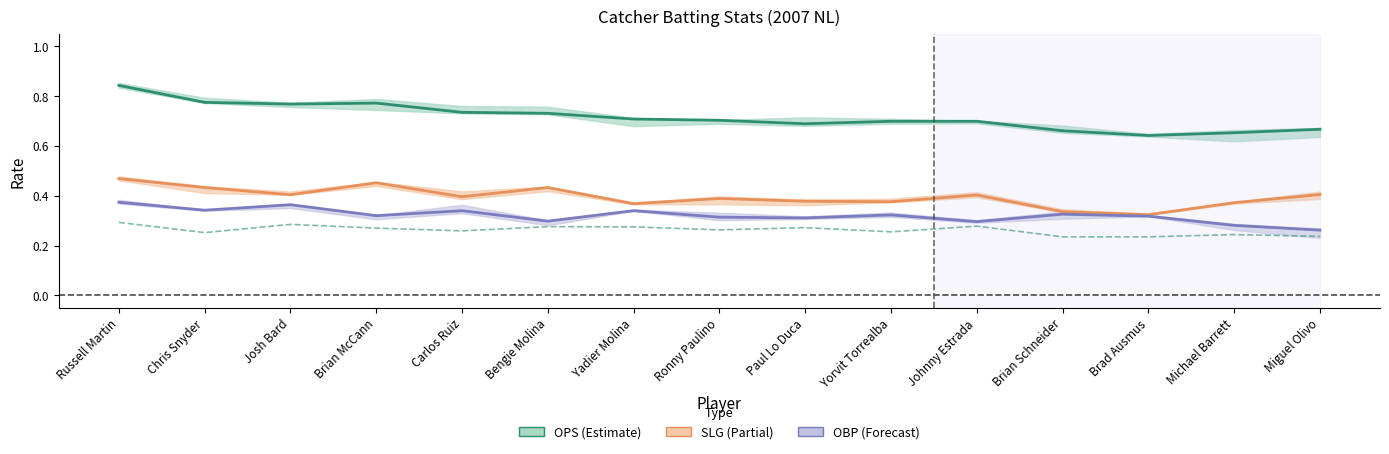

List the series in order of their peak value, highest first.

OPS, SLG, OBP, BA